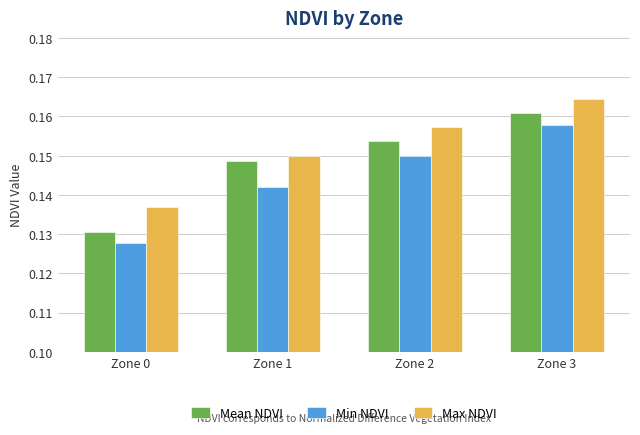

How many bars are there in each group?

3